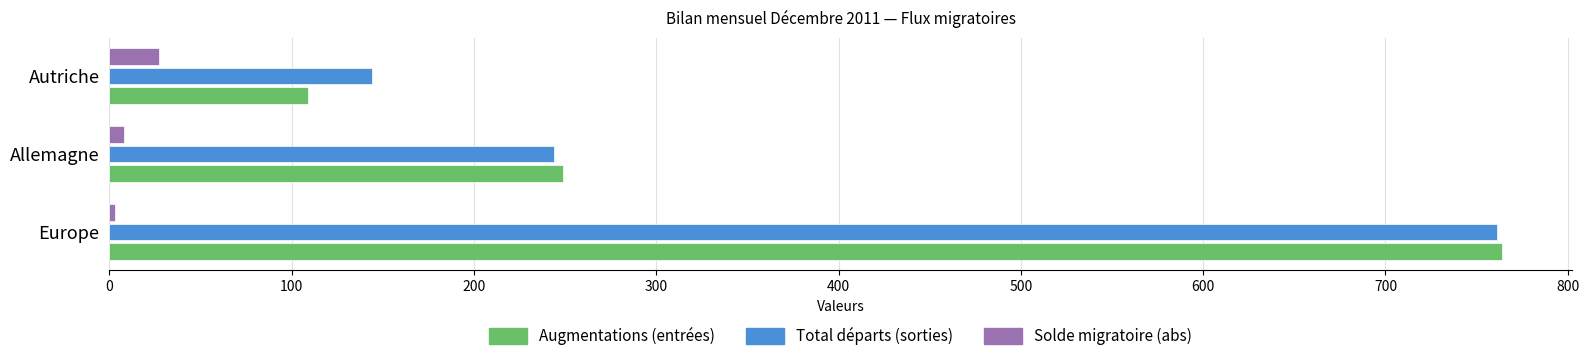

What is the maximum value for Total départs (sorties)?

761